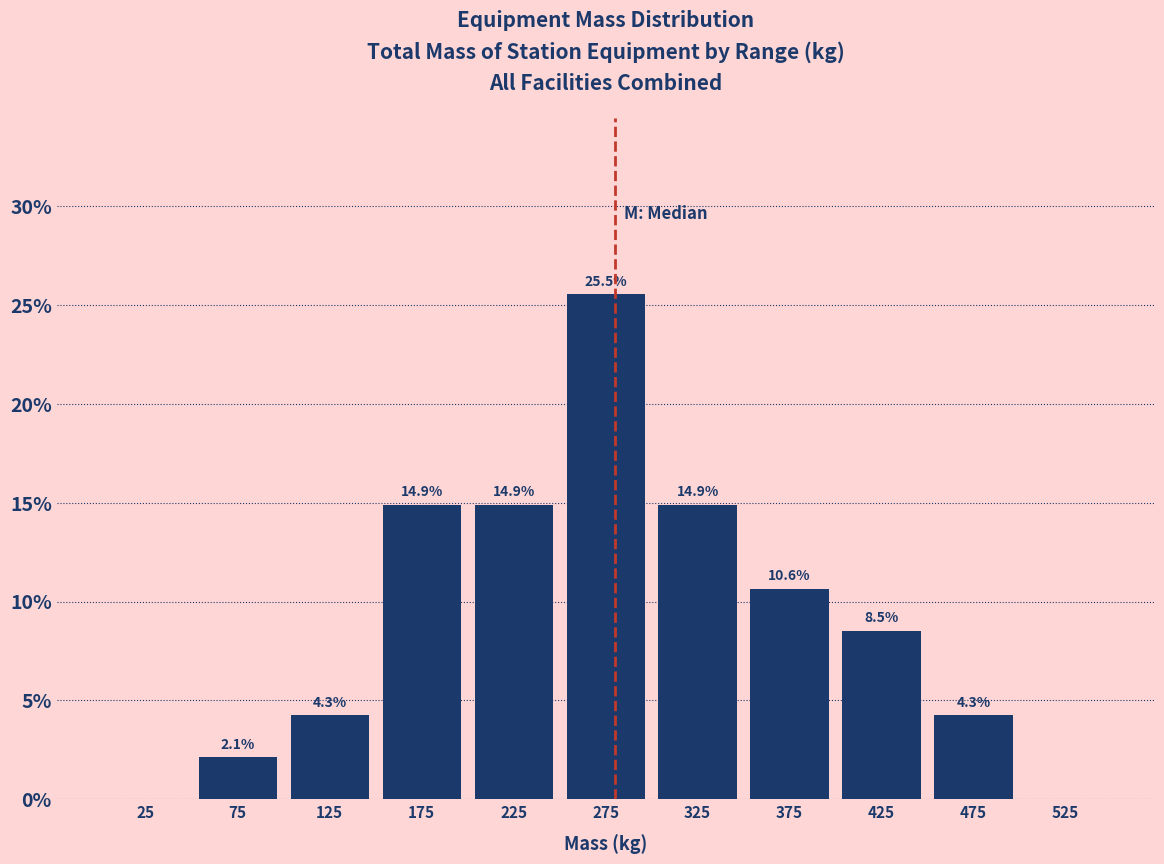

Which range on the x-axis has the tallest bar?

250 to 300